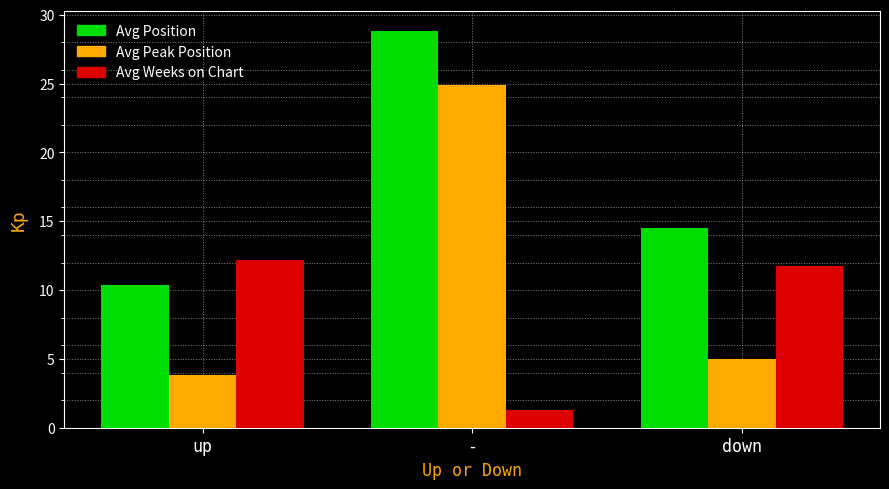

Which series has the largest range (max minus min)?

Avg Peak Position